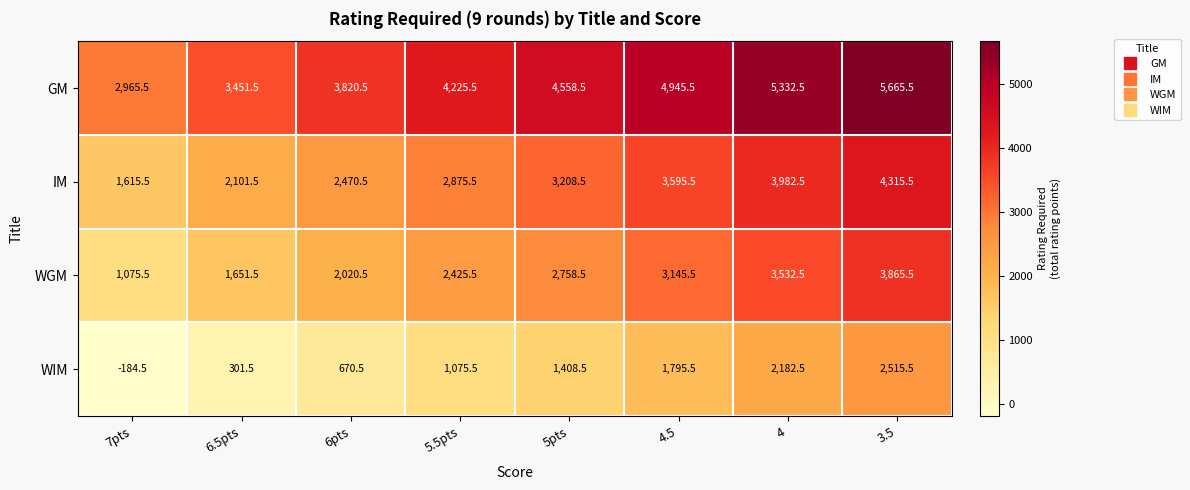

What is the sum of all GM values?

34965.0